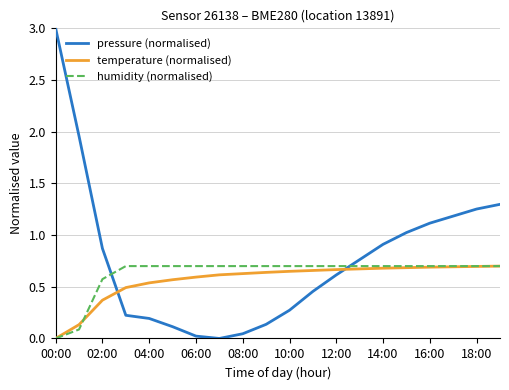

Which series has the largest total across all categories?

pressure (normalised)